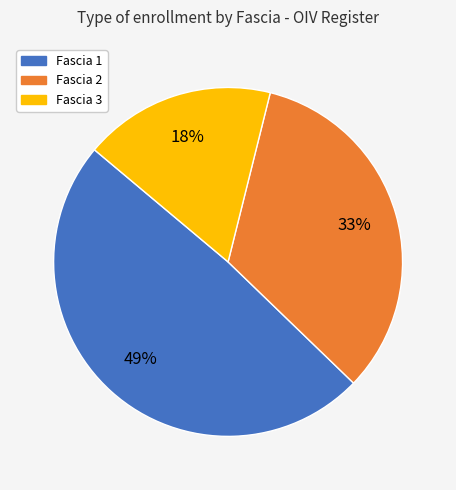

To the nearest percent, what is the average slice percentage?

33%